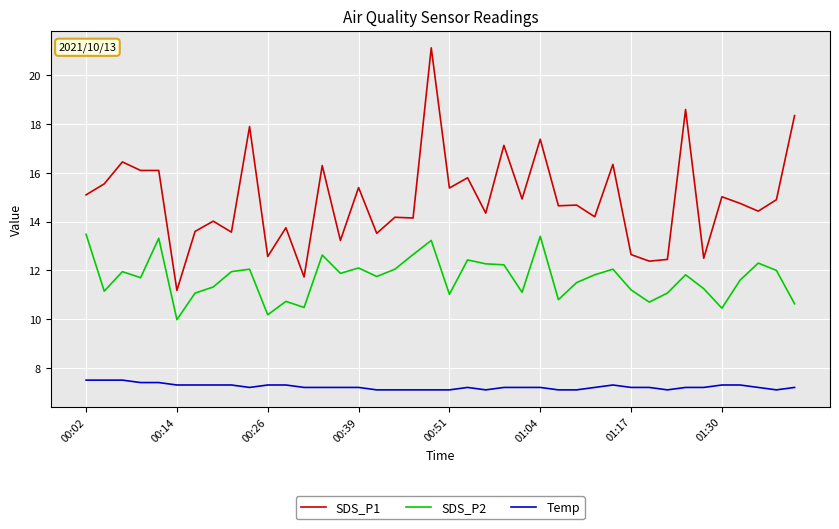

What is the average value of the SDS_P1 series?

14.9